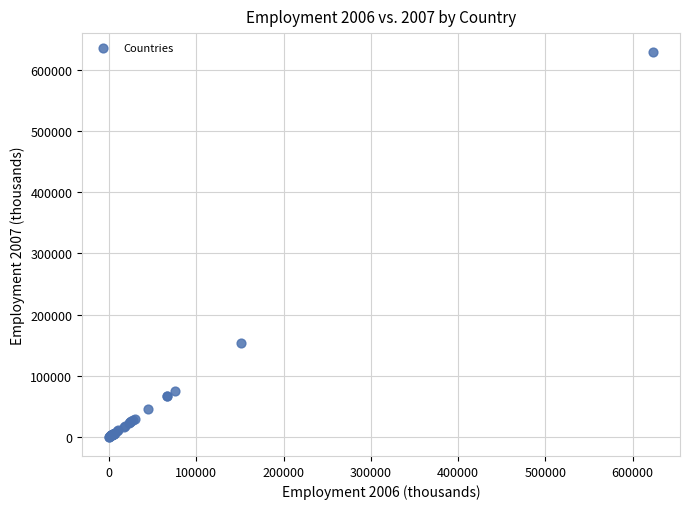

What Y value in the scatter plot is closest to 314378?

153124.2